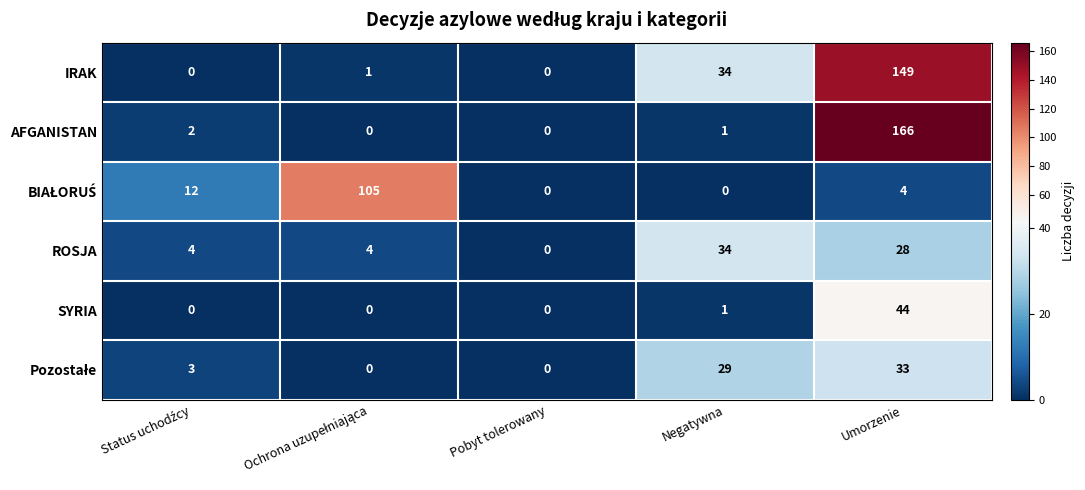

How many positive values does the ROSJA series have?

4